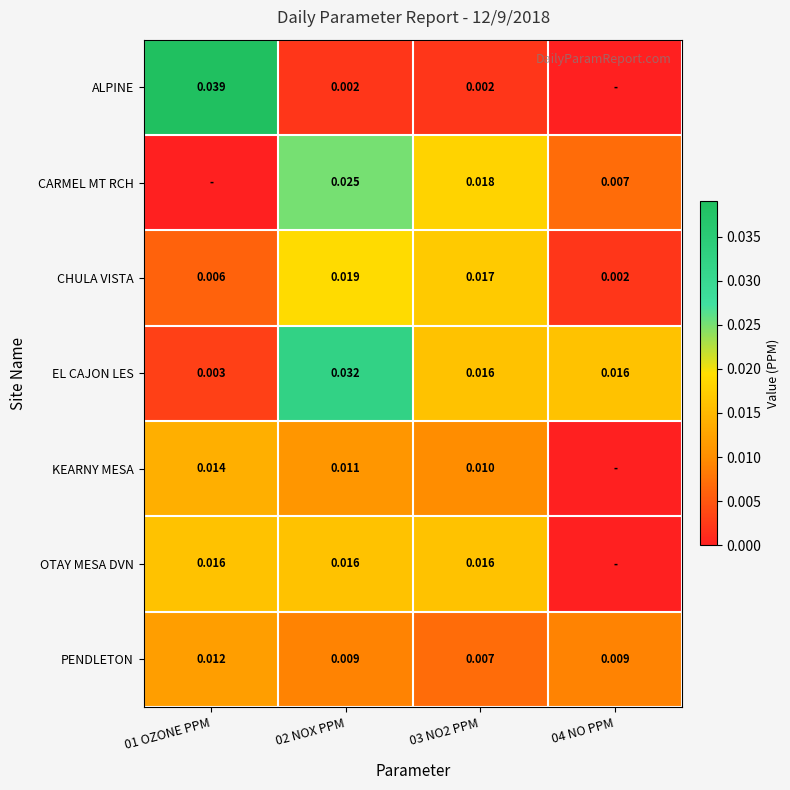

Count the number of categories in the chart.

4